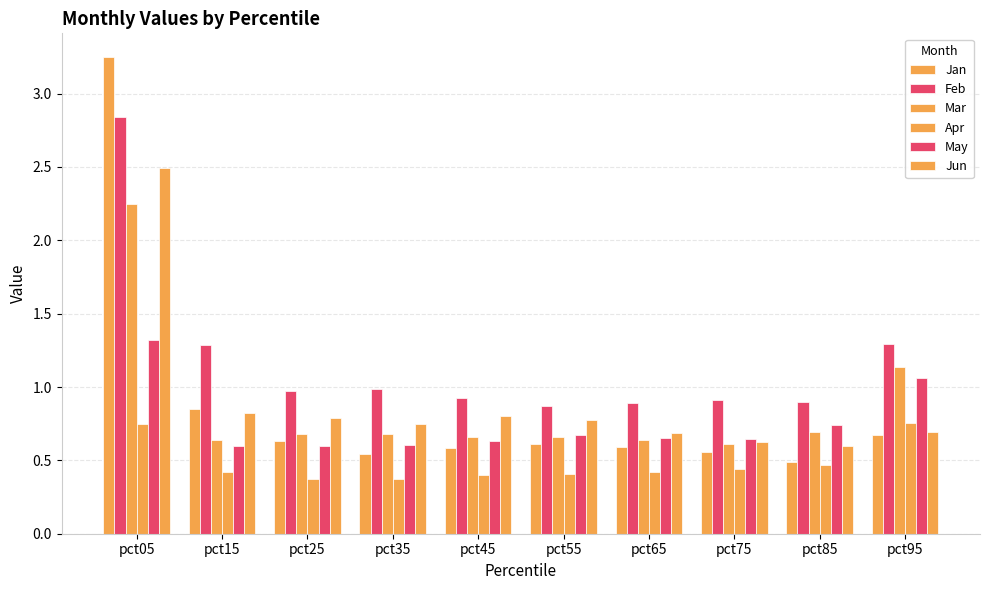

The value of Jun at pct25 is 0.8. True or false?

True